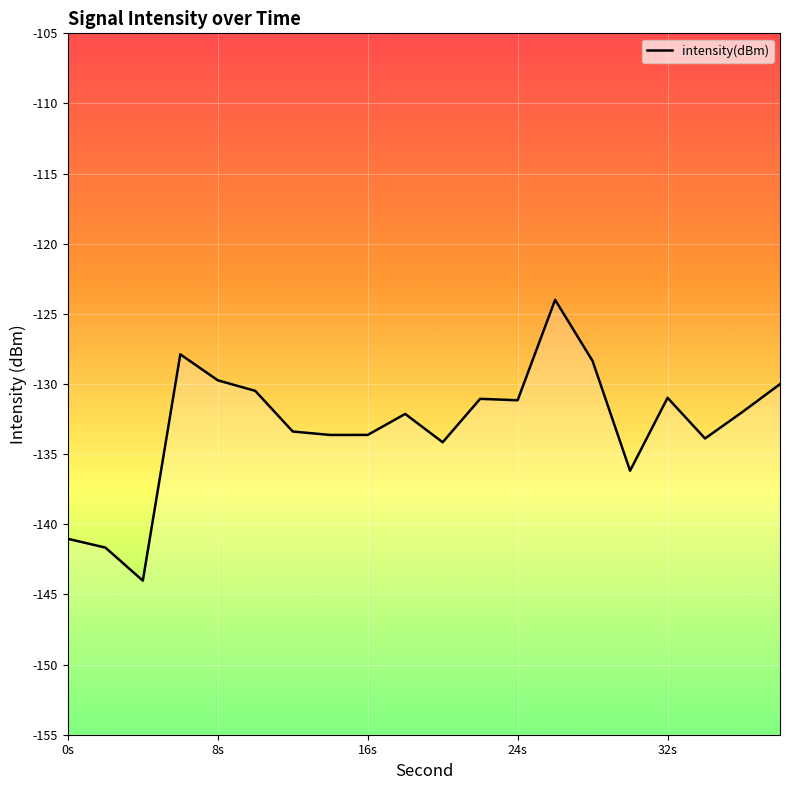

What is the greatest value displayed?

-124.0